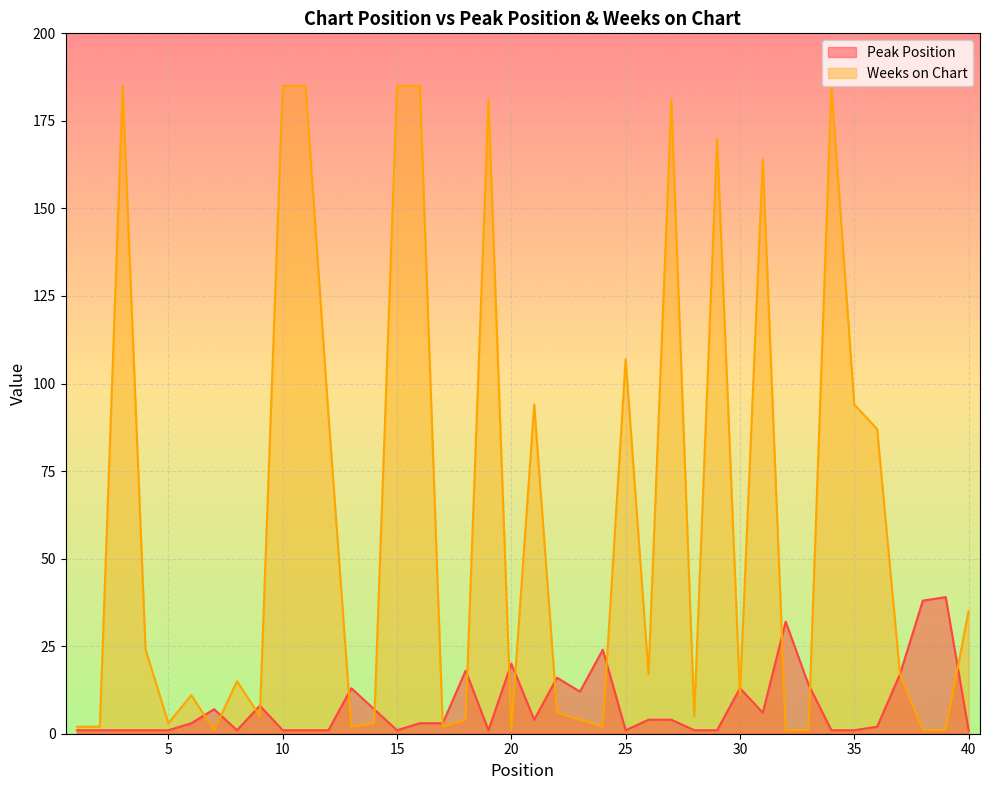

How many lines are shown in the chart?

2